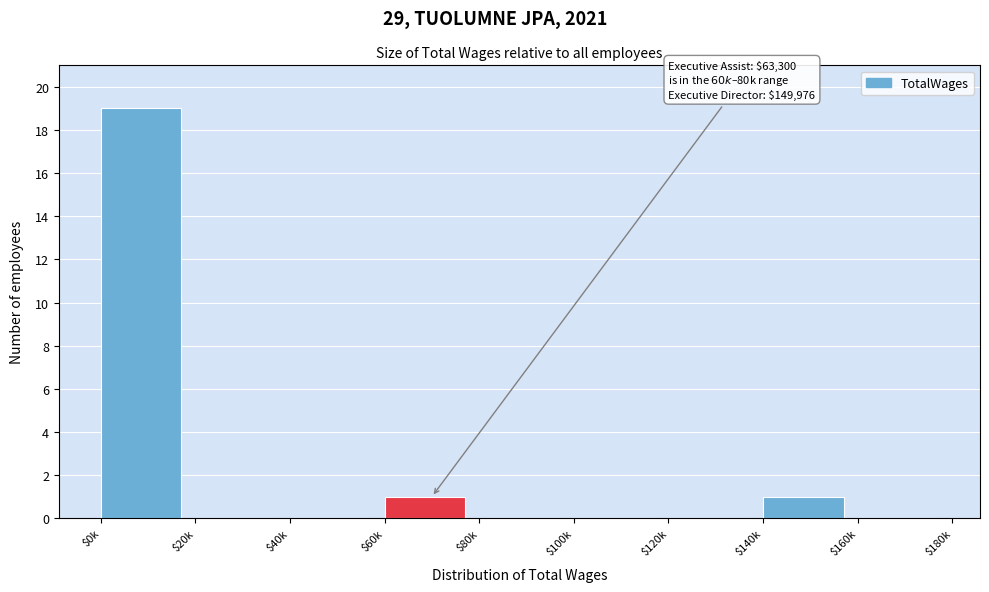

Which label corresponds to the largest value in the chart?

$0k